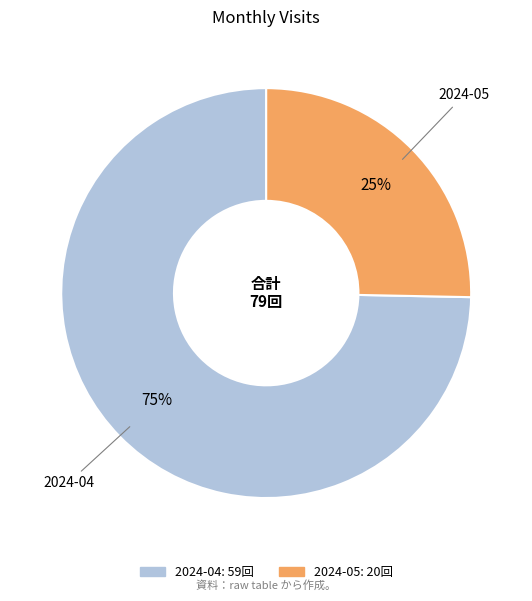

Does 2024-05 account for over 50% of the chart?

No